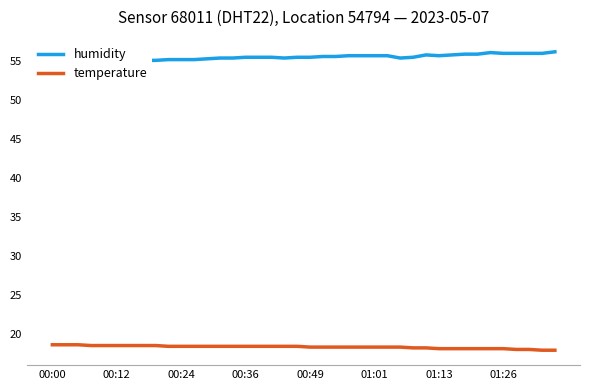

What is the sum of the temperature values at 36 and 39?

35.9